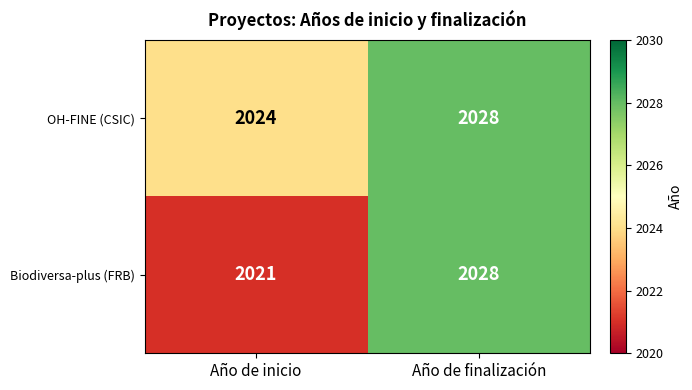

Which series changed the most between Año de inicio and Año de finalización?

Biodiversa-plus (FRB)